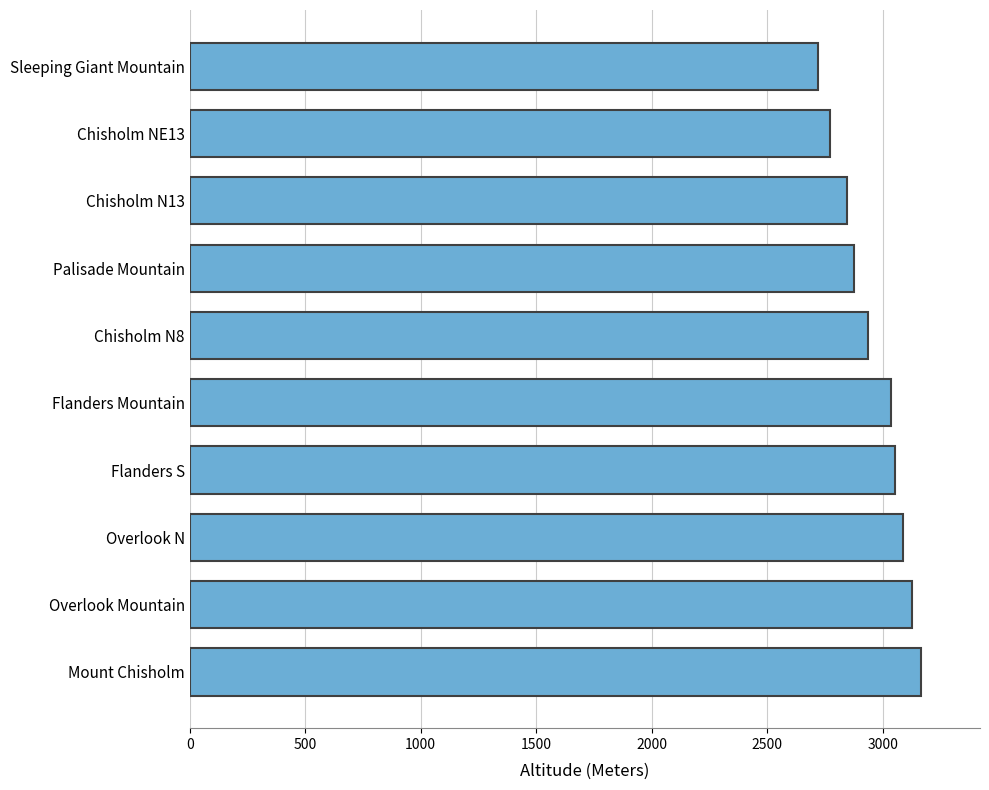

Which has a higher value, Palisade Mountain or Sleeping Giant Mountain?

Palisade Mountain